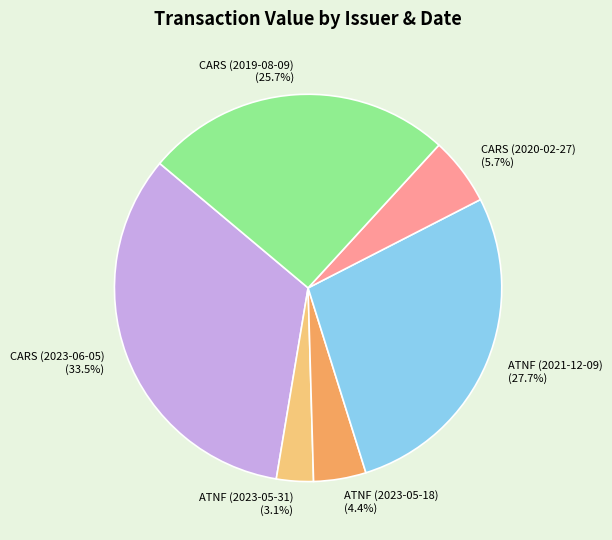

To the nearest percent, what is the difference between the CARS (2019-08-09) and ATNF (2021-12-09) slice percentages?

2%